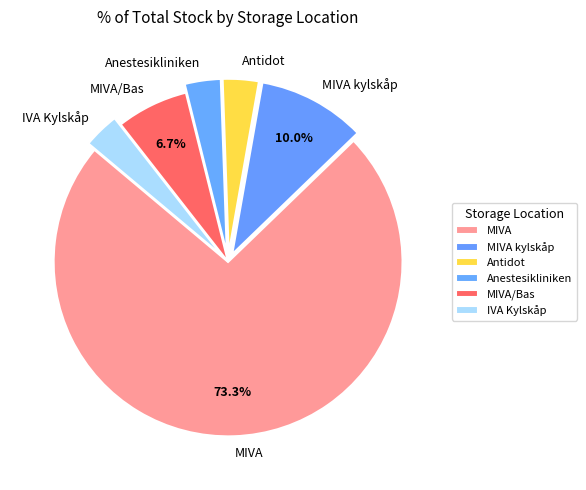

Between MIVA kylskåp and Antidot, which is larger?

MIVA kylskåp